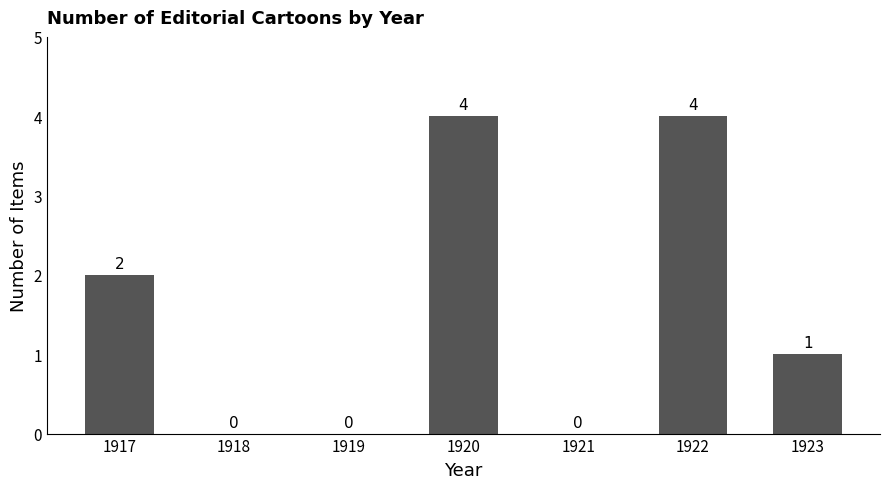

How many distinct data groups are displayed?

1